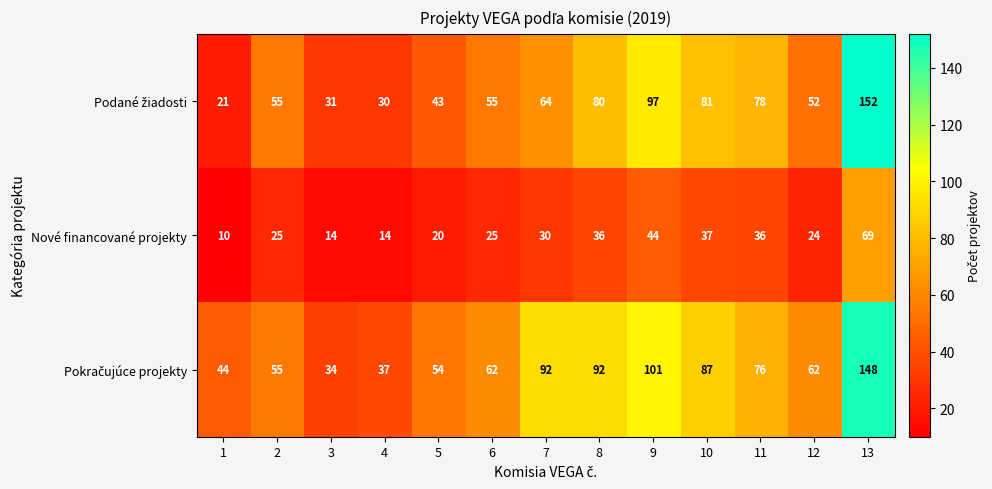

What is the approximate value of Nové financované projekty at 13?

69